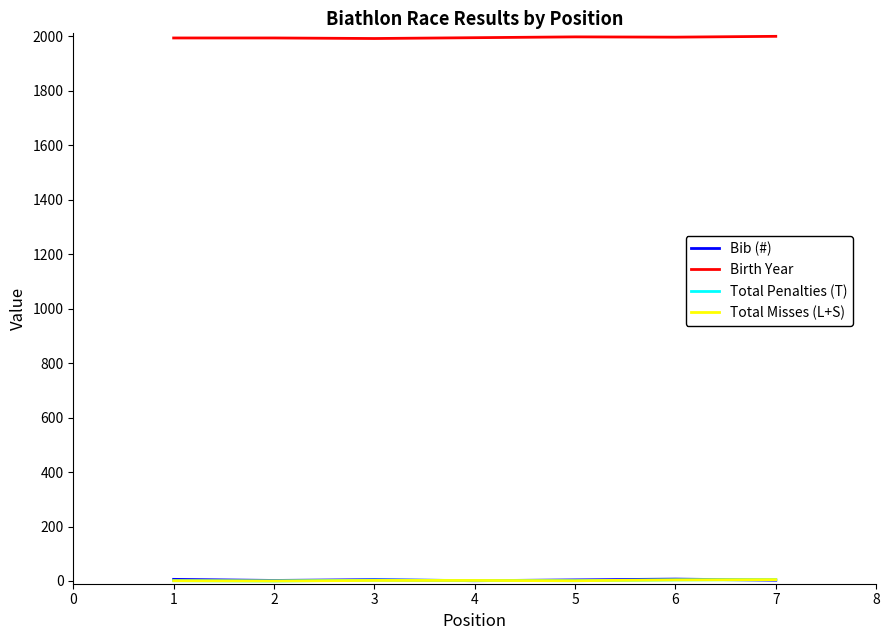

Which series has the largest total across all categories?

Birth Year